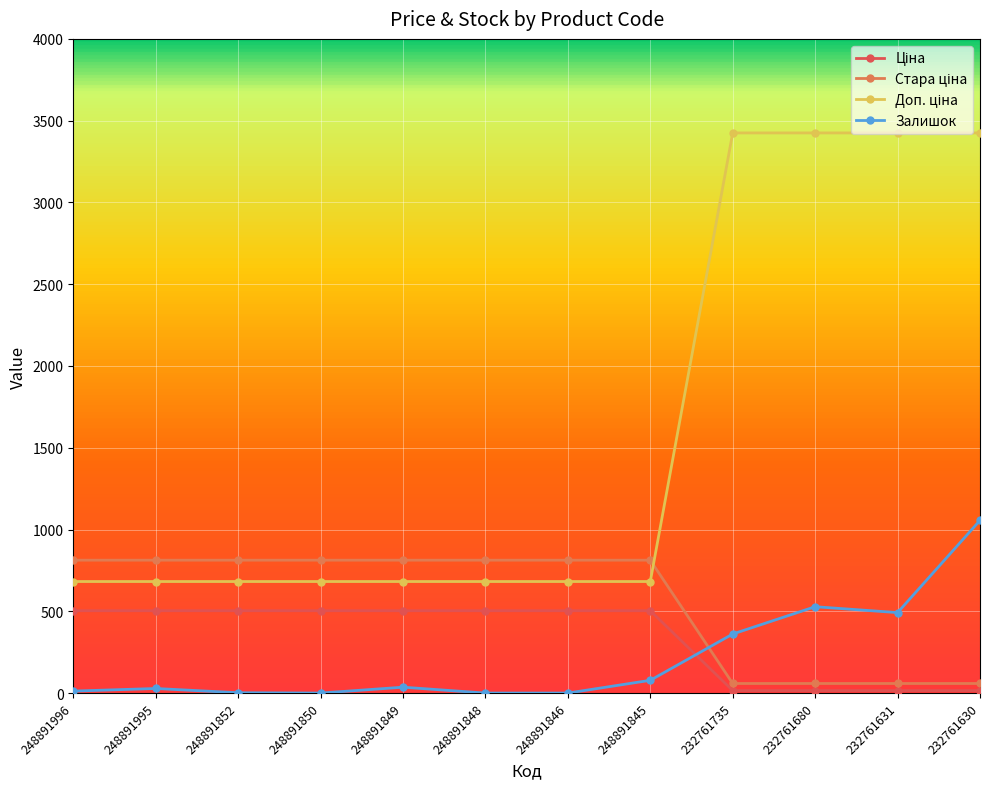

What is the sum of all Залишок values?

2593.0